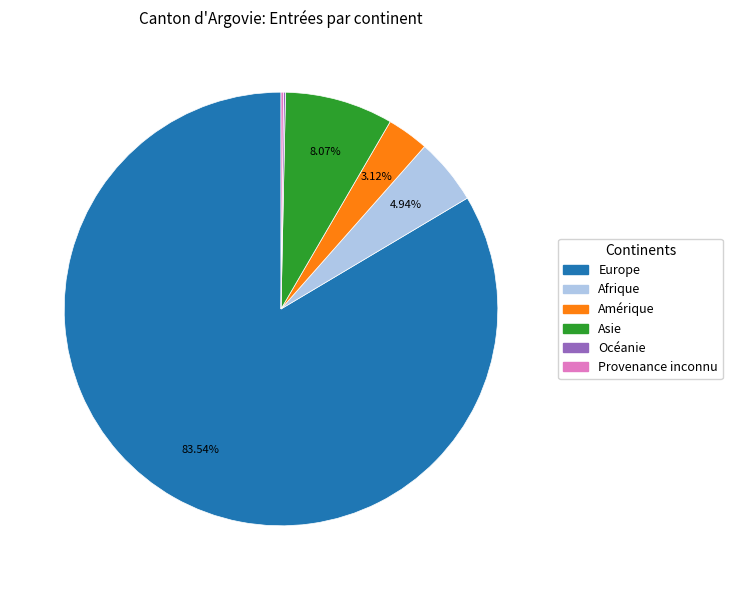

Is the sum of Afrique and Amérique greater than half?

No